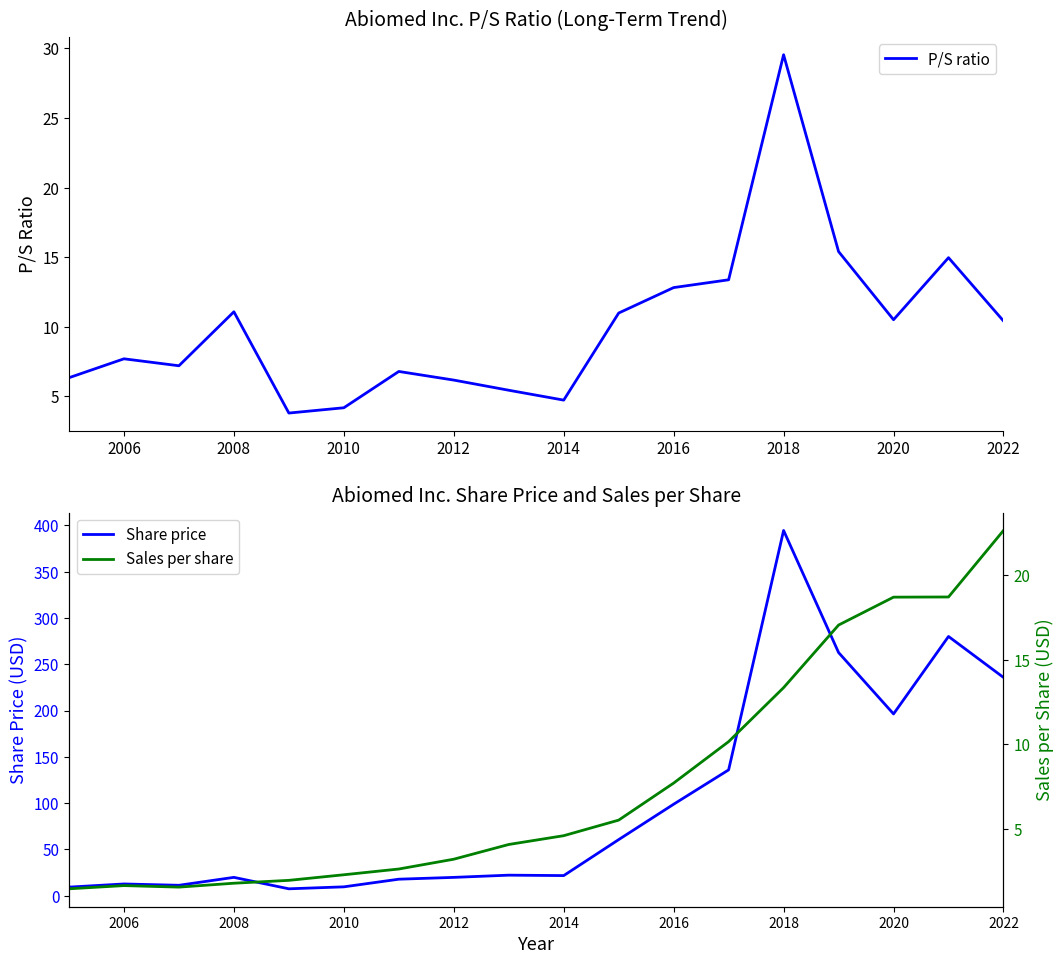

What is the highest value of the P/S ratio series?

29.6